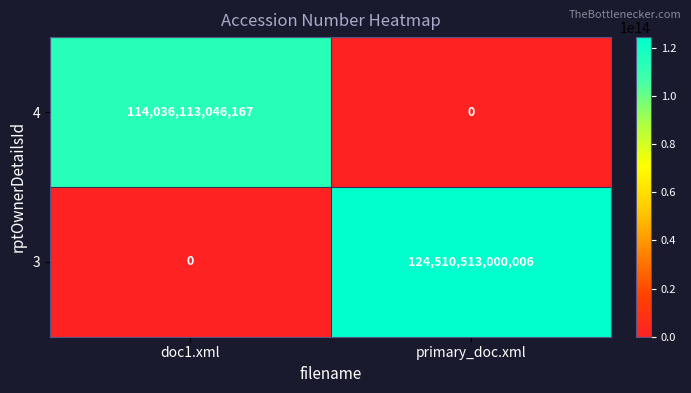

At which label does 3 reach its minimum?

doc1.xml